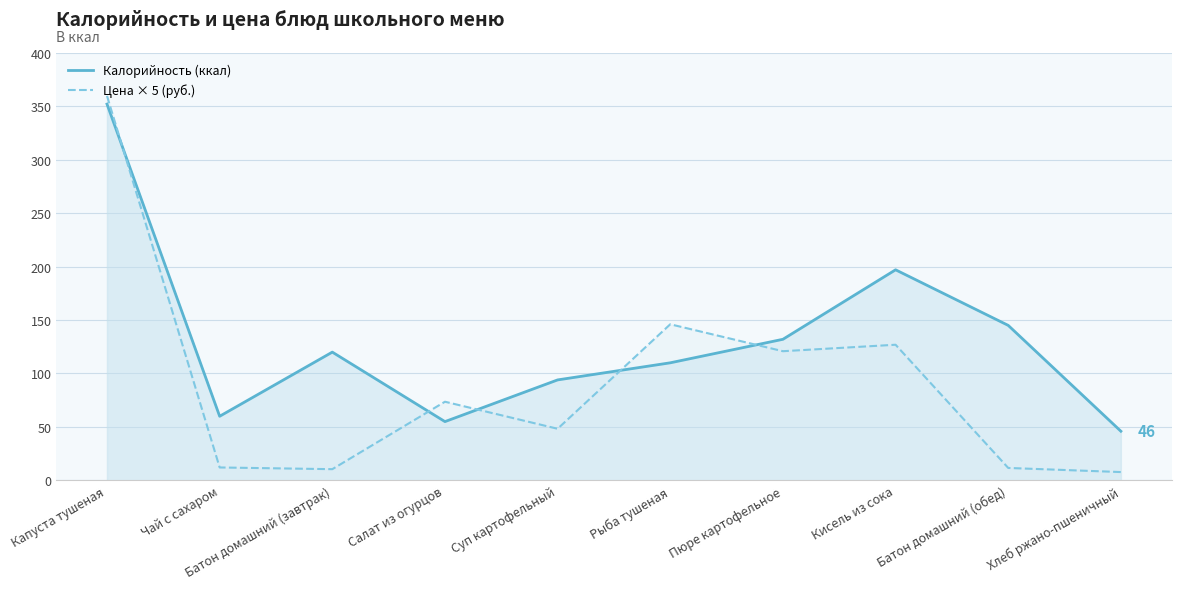

What is the difference between the maximum and minimum values in the Калорийность (ккал) series?

306.0